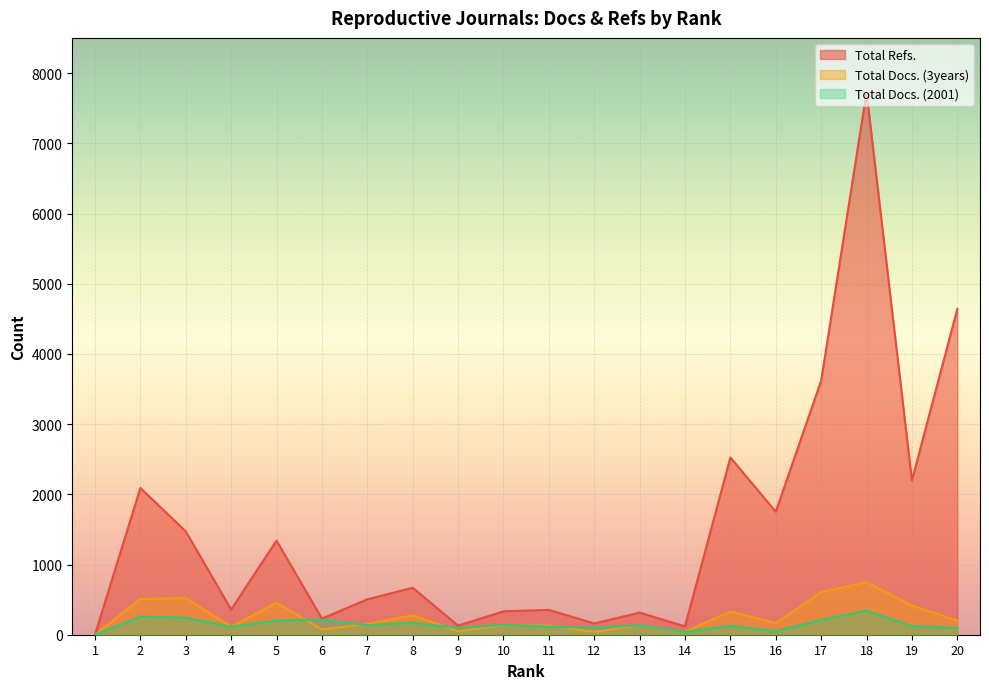

True or false: Total Docs. (3years) has a value of 522 at 3.

True